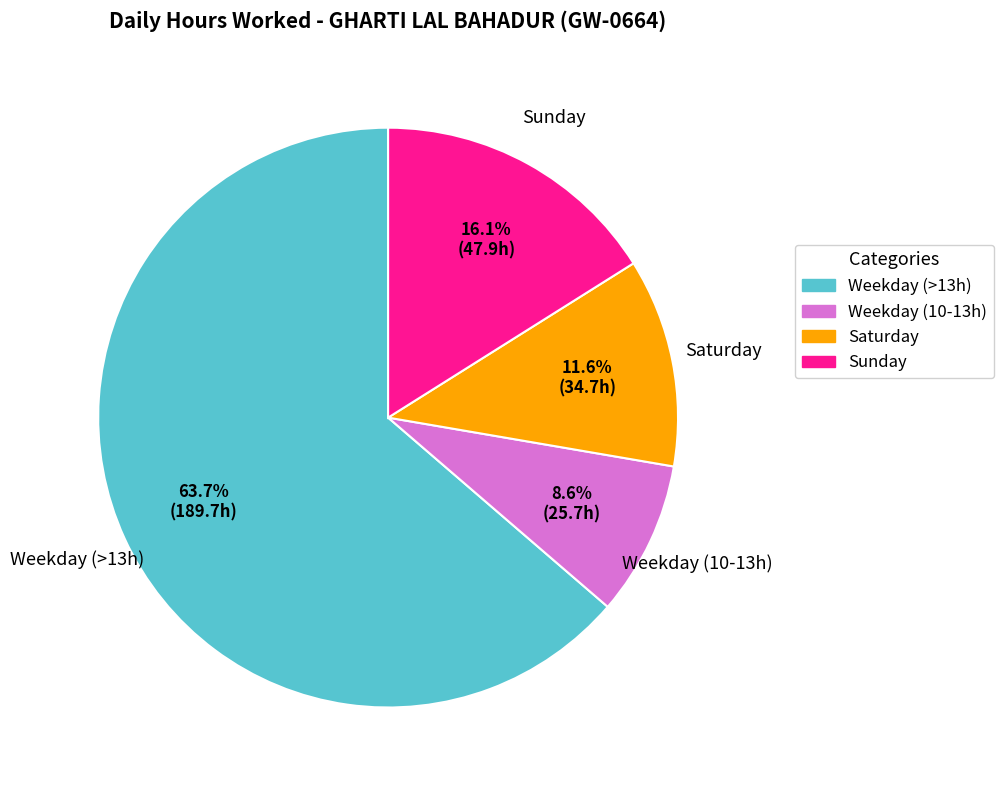

Is there a majority slice in this chart?

Yes